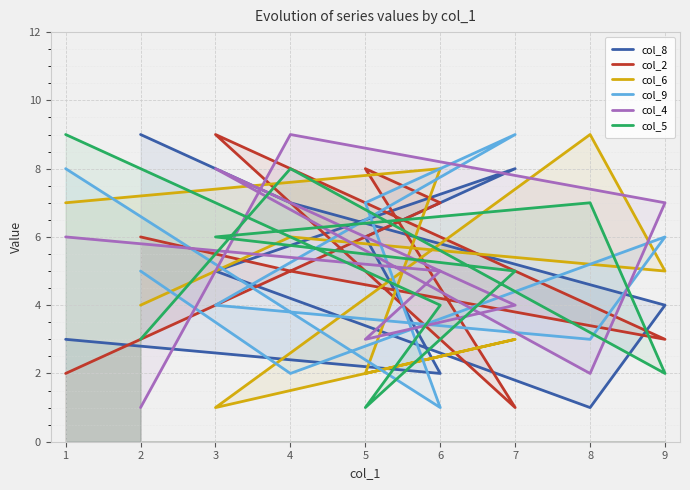

What is the highest value of the col_6 series?

9